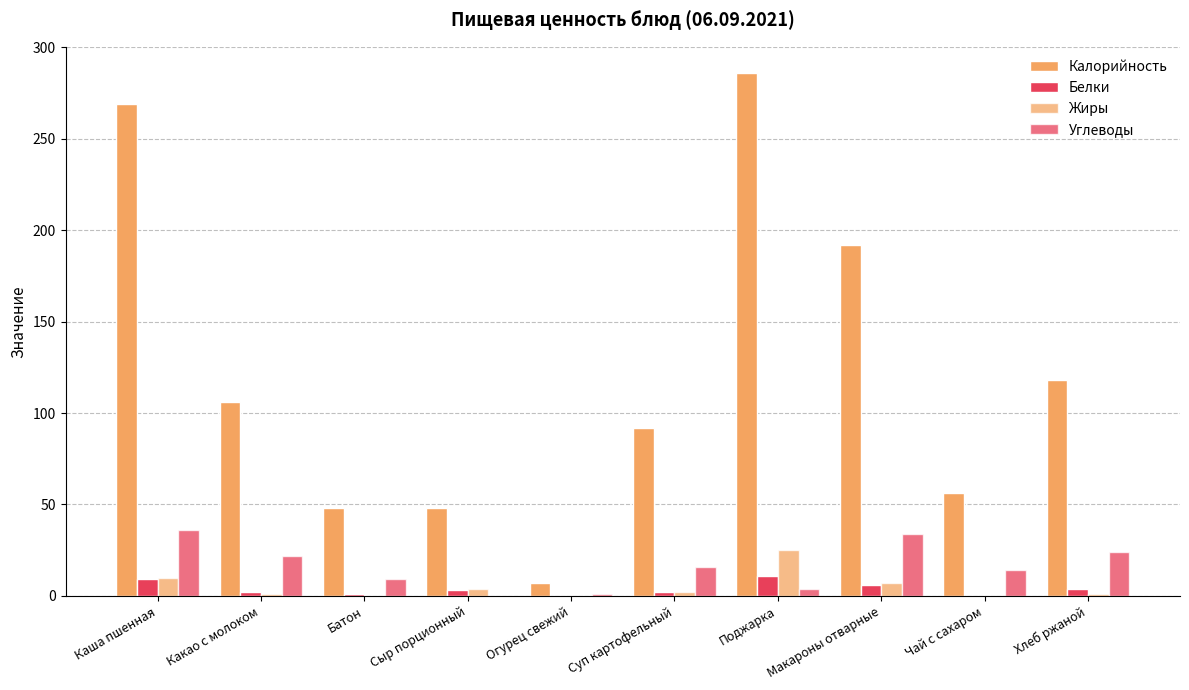

At how many categories does at least one series exceed 53?

7